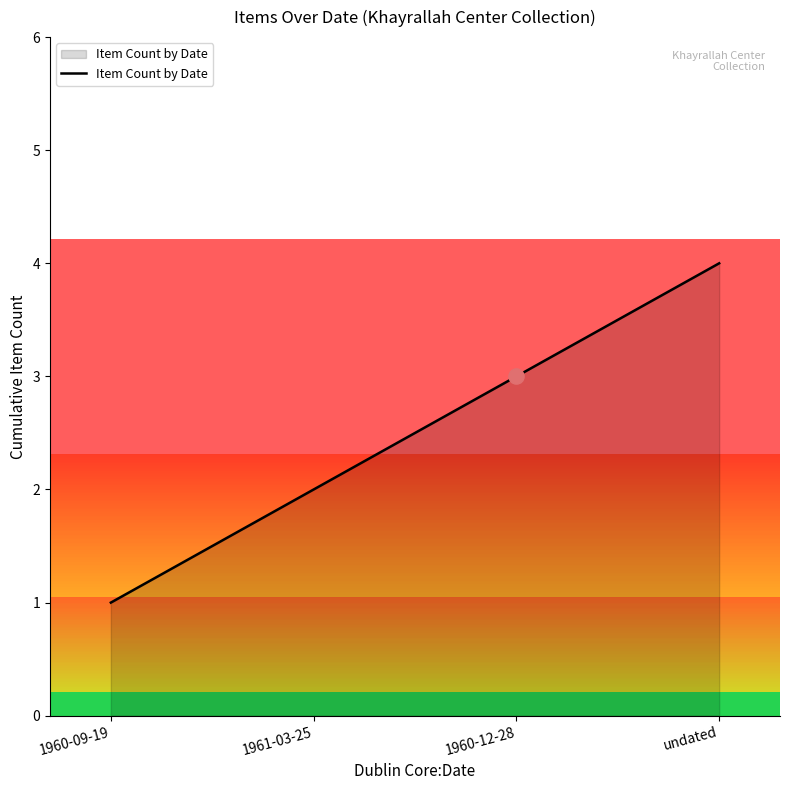

What is the ratio of the value at 1960-12-28 to the value at 1960-09-19?

3.0